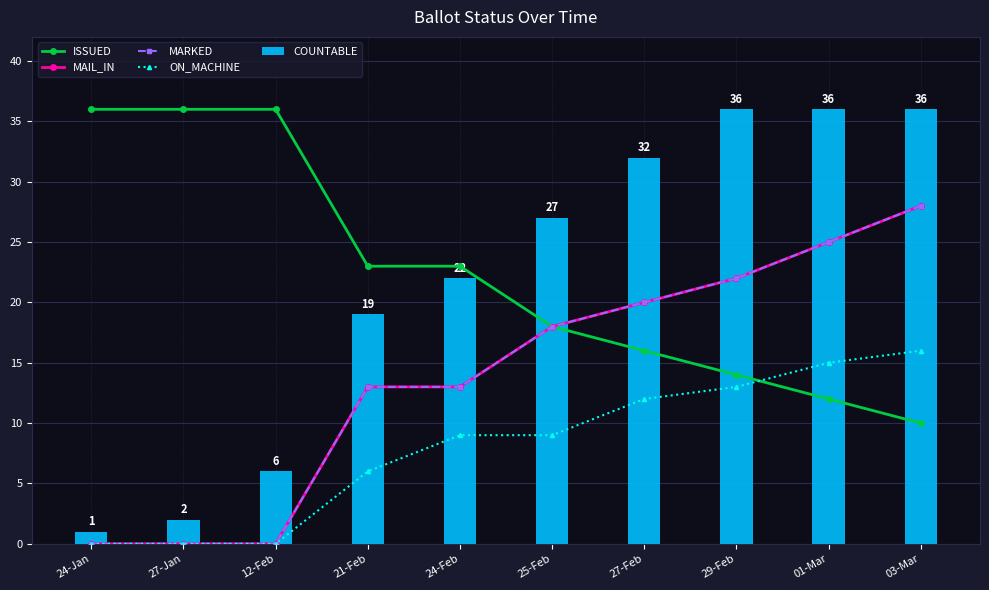

Count the number of categories in the chart.

10